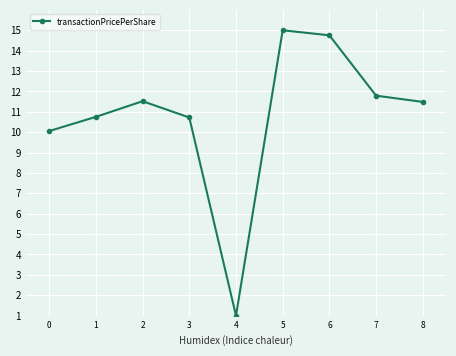

Which label corresponds to the smallest value in the chart?

4